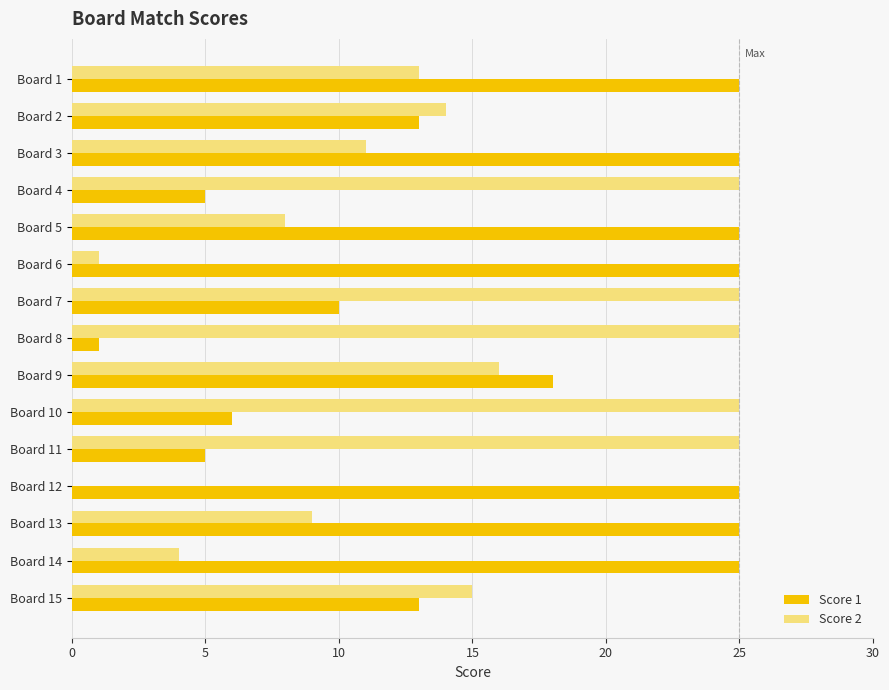

Which series has the largest total across all categories?

Score 1